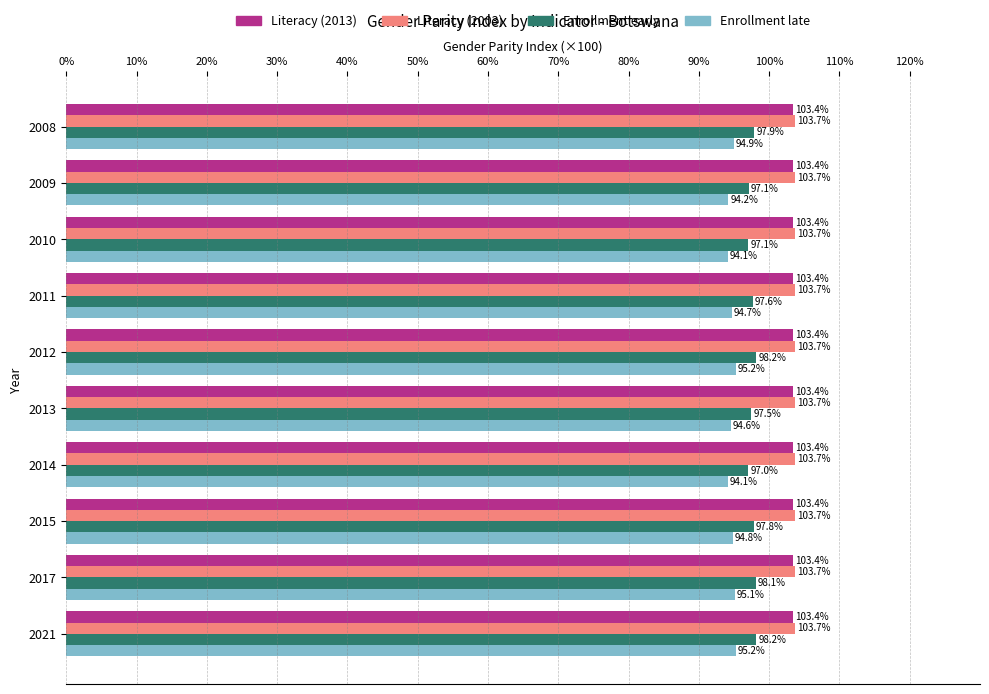

Which series has the widest spread of values?

Enrollment early